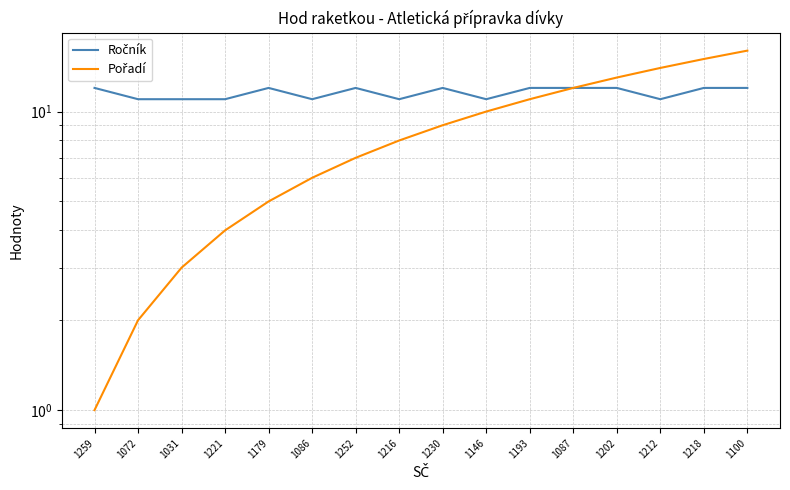

What is the approximate value of Ročník at 1087?

12